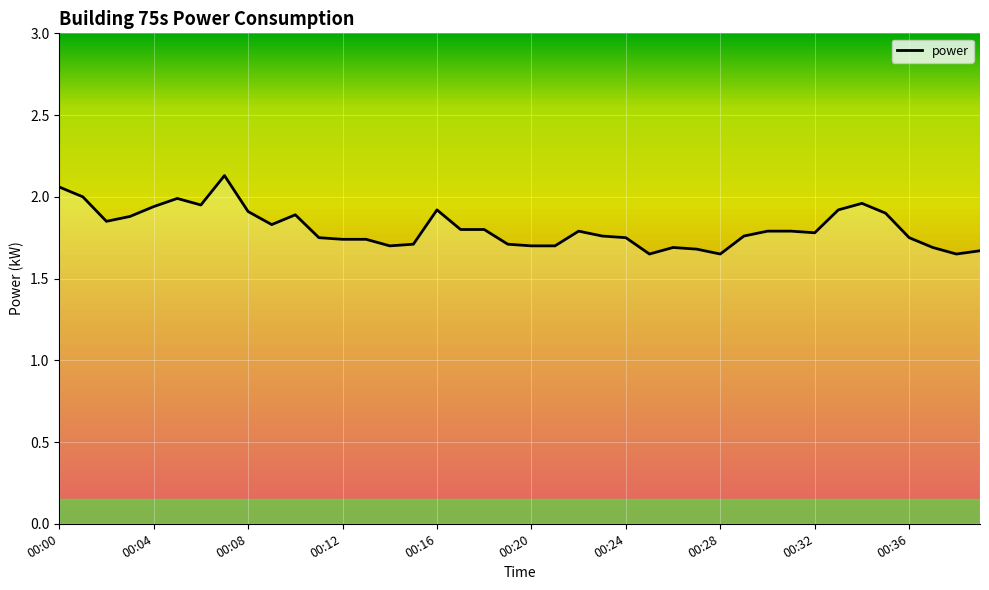

Reading right to left, what are all the values shown in this chart?

1.7	1.6	1.7	1.8	1.9	2.0	1.9	1.8	1.8	1.8	1.8	1.6	1.7	1.7	1.6	1.8	1.8	1.8	1.7	1.7	1.7	1.8	1.8	1.9	1.7	1.7	1.7	1.7	1.8	1.9	1.8	1.9	2.1	1.9	2.0	1.9	1.9	1.9	2.0	2.1